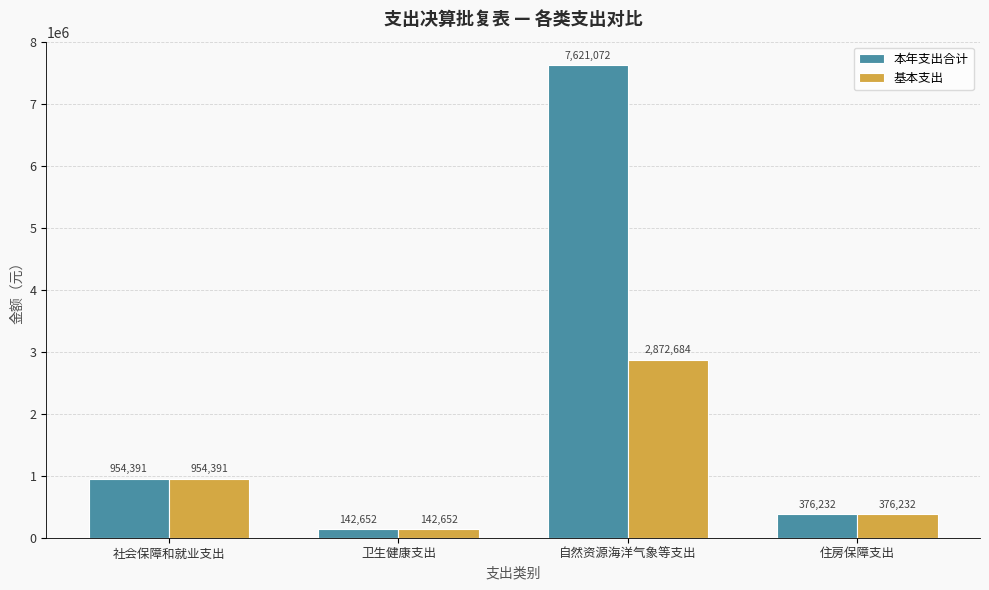

How many data points does each series have?

4